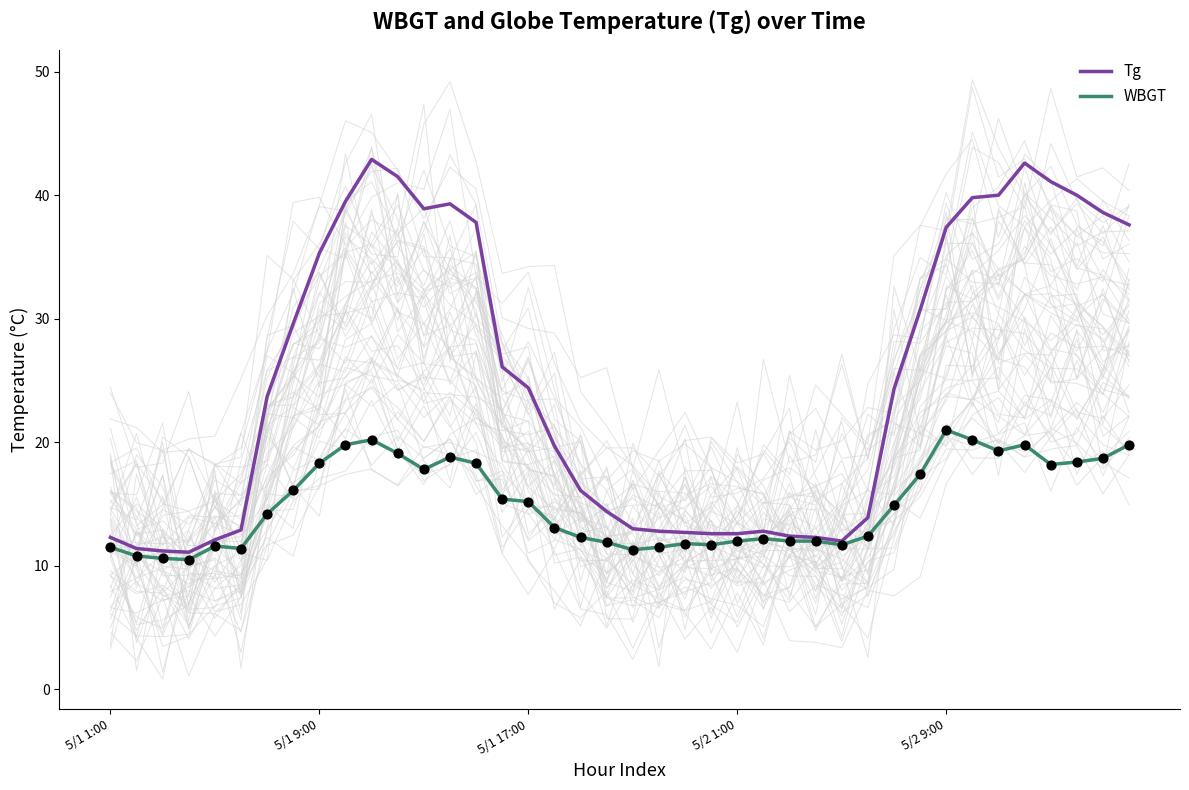

Which series has the largest Y range (max minus min)?

Tg